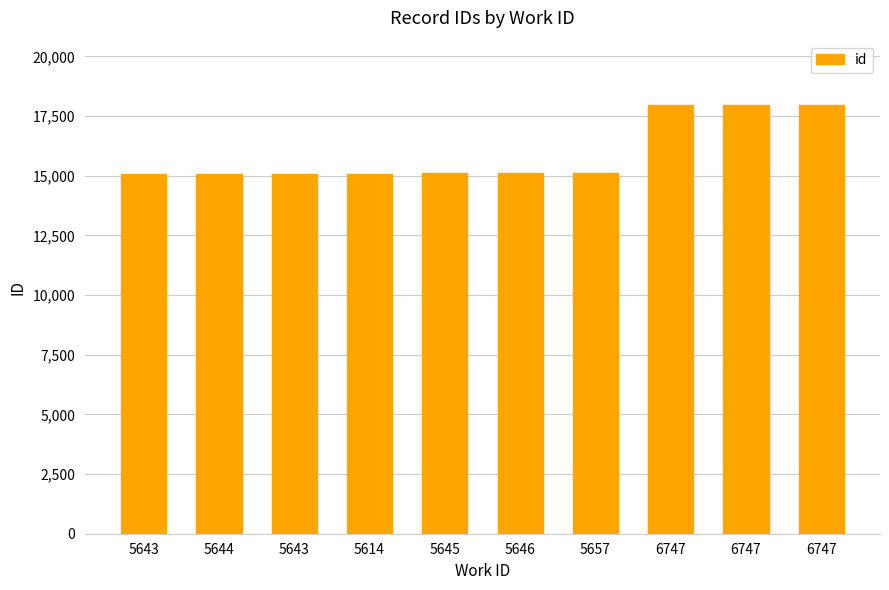

Does the chart contain any negative values?

No